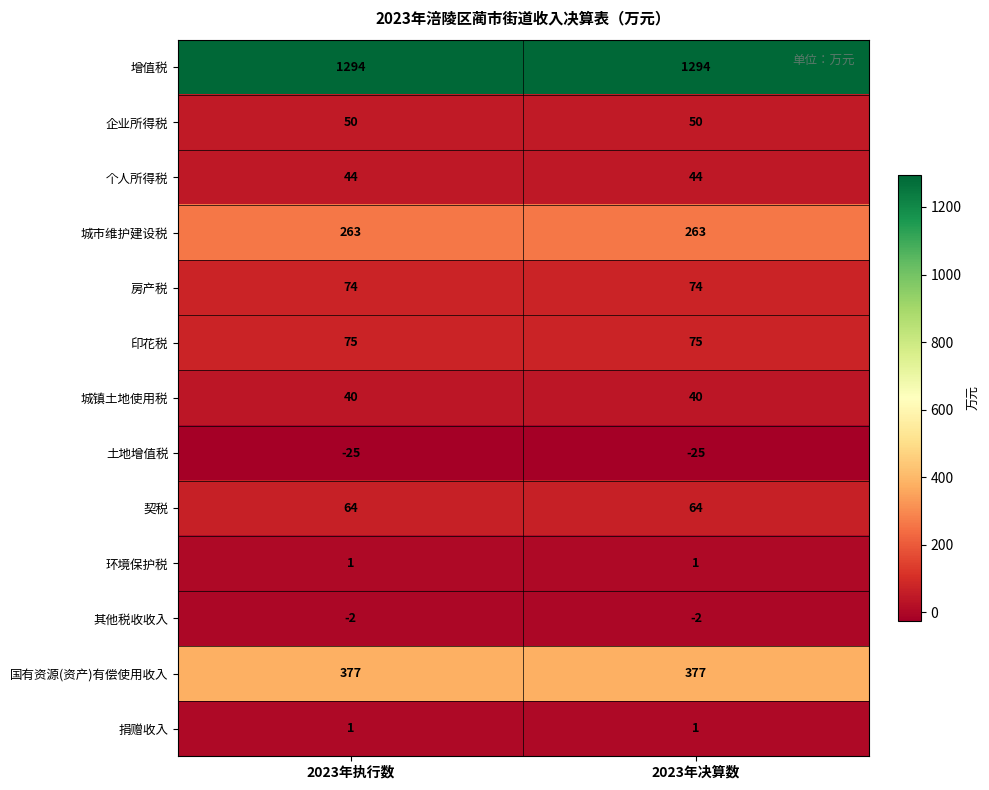

What is the average value of the 房产税 series?

74